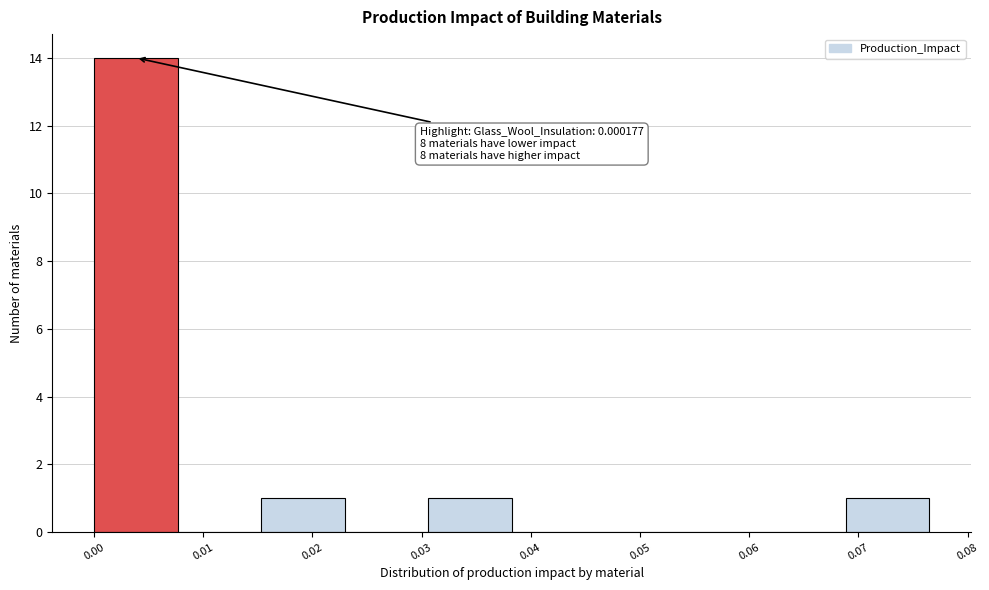

Which range on the x-axis has the tallest bar?

0.000 to 0.008